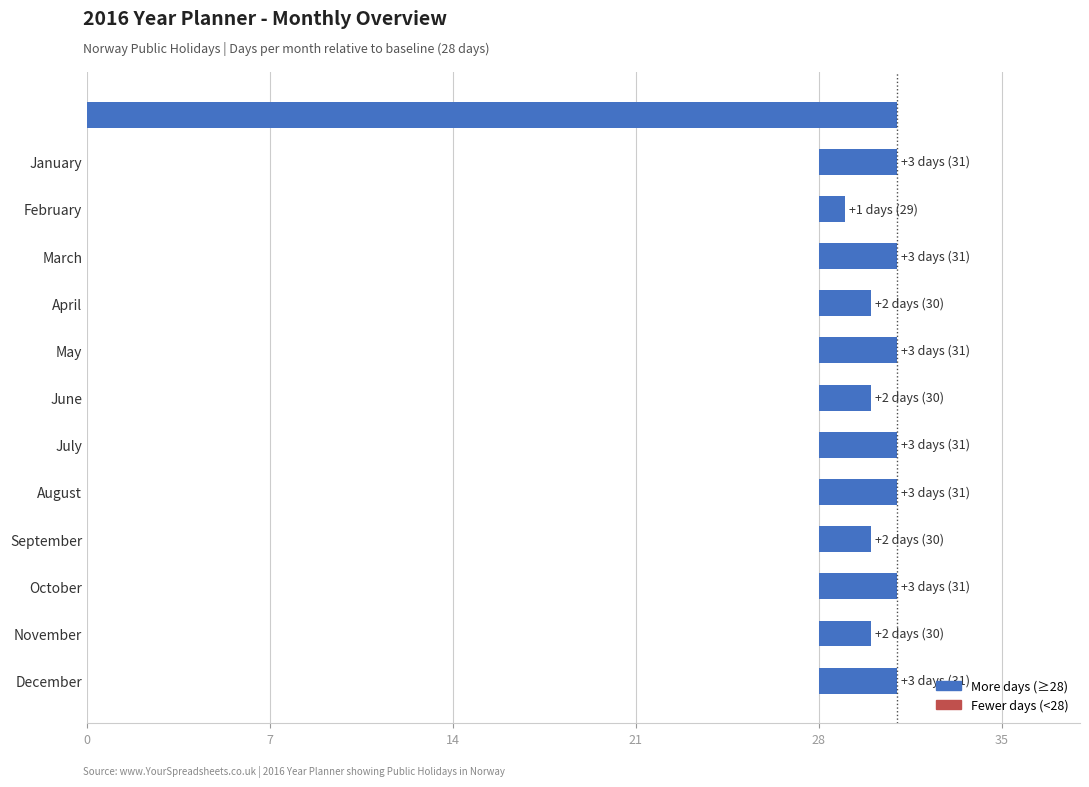

Does the chart contain any negative values?

No